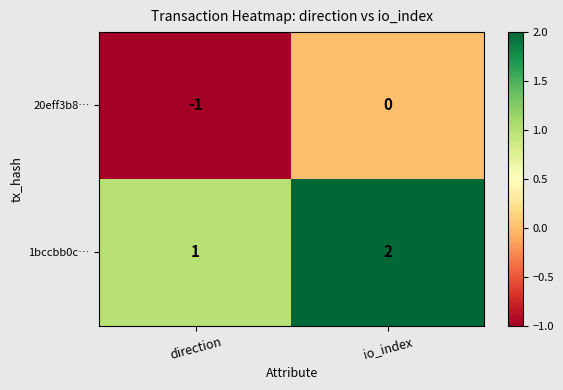

At direction, list the series in order from largest to smallest.

1bccbb0c…, 20eff3b8…